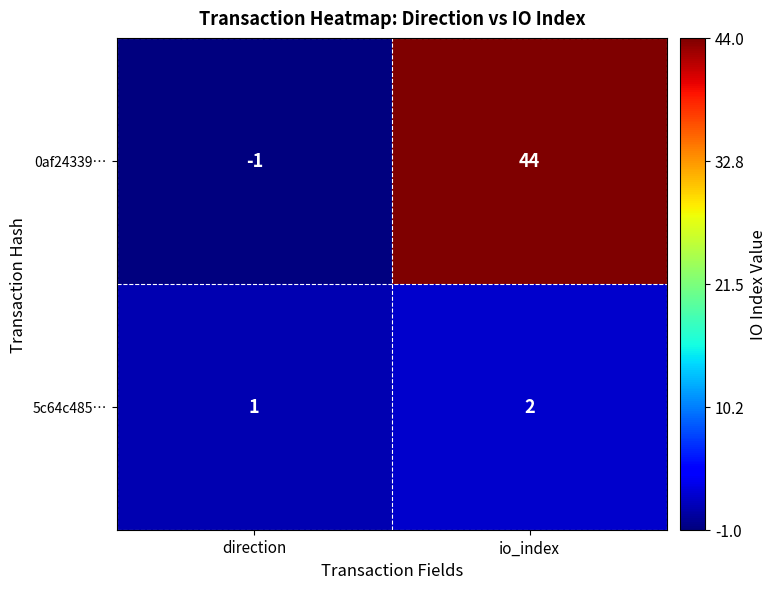

What is the sum of the 0af24339… values at direction and io_index?

43